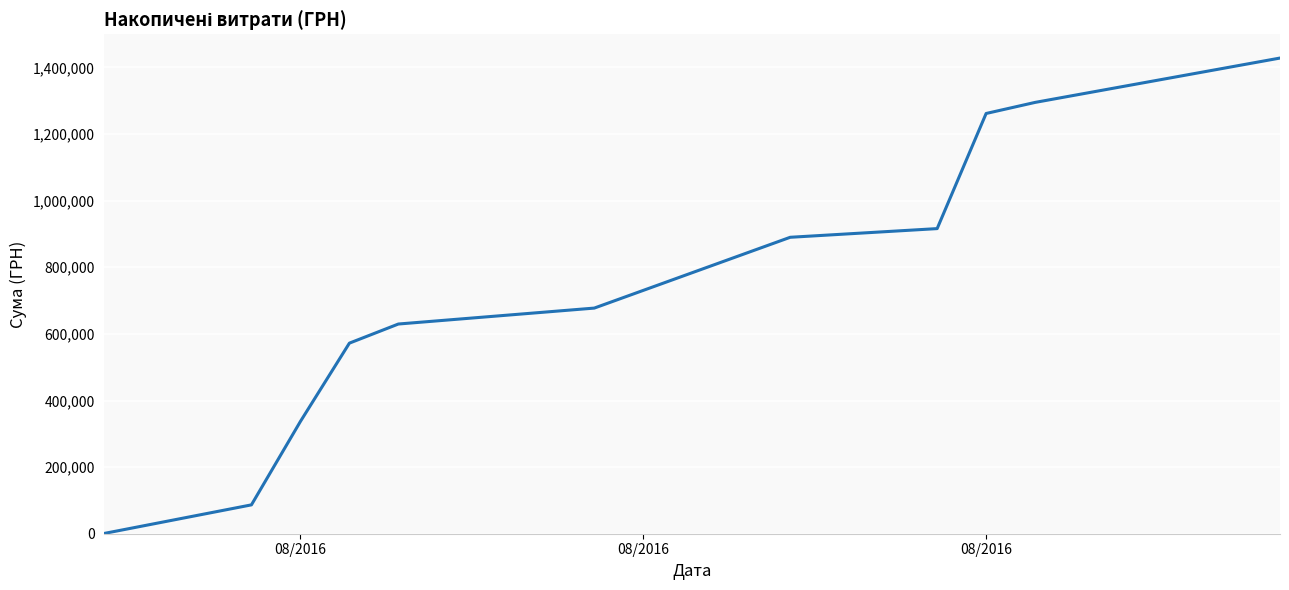

What is the maximum value shown in the chart?

1428252.1